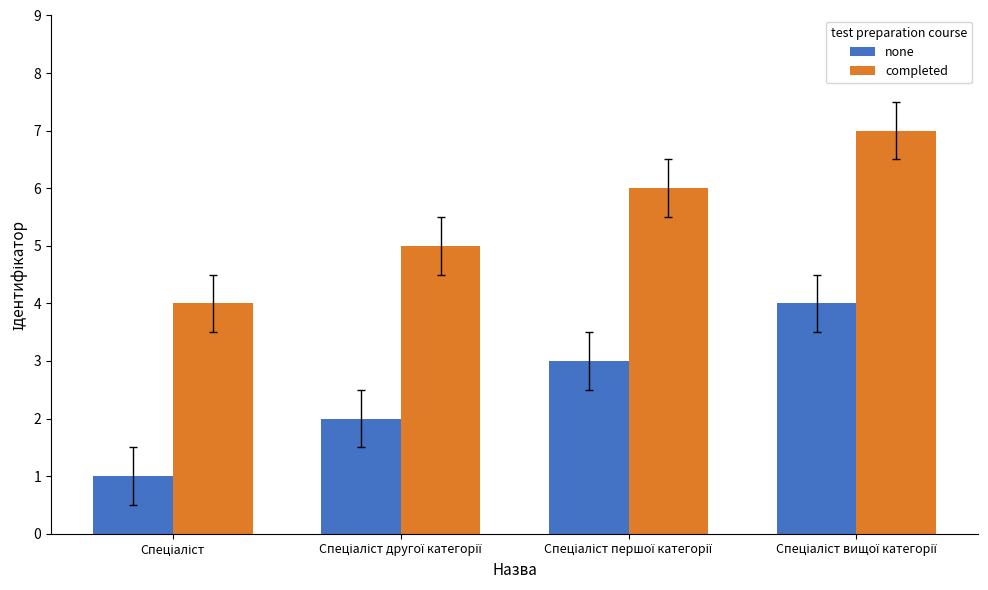

What is the difference between the second highest and second lowest values in the none series?

1